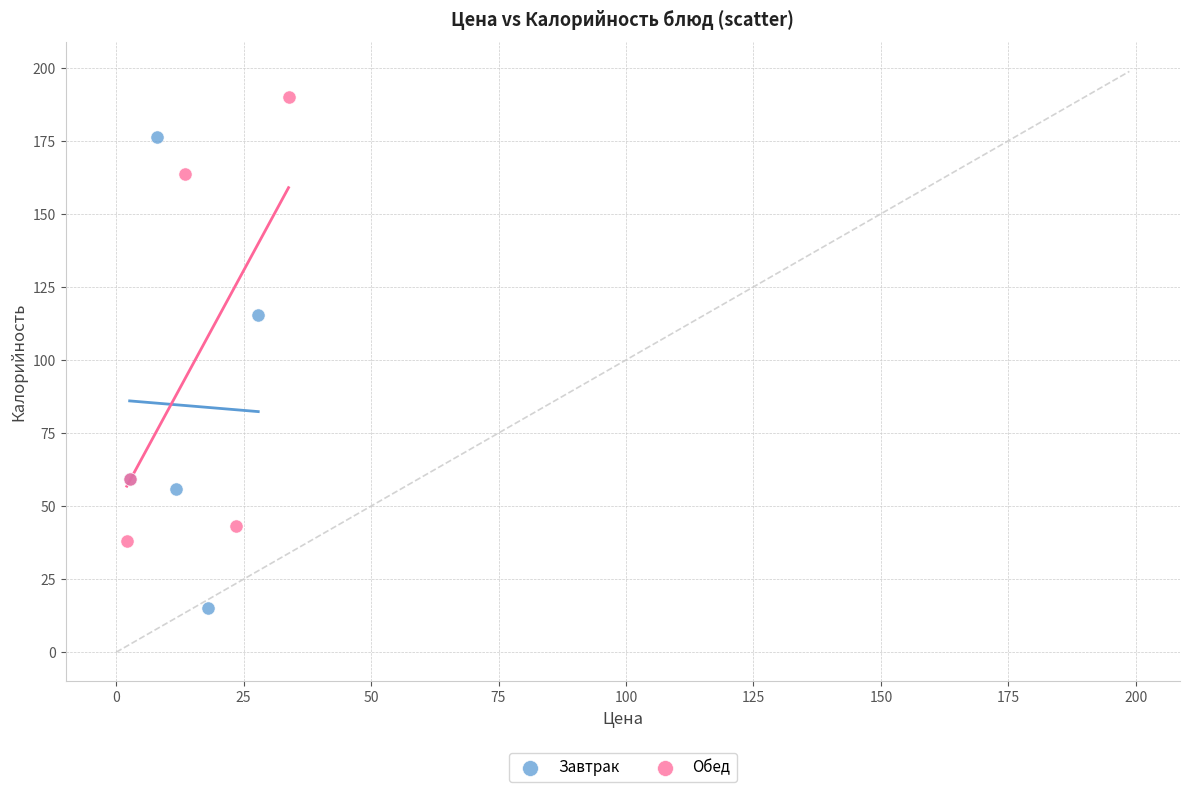

Which series reaches the maximum Y coordinate?

Обед